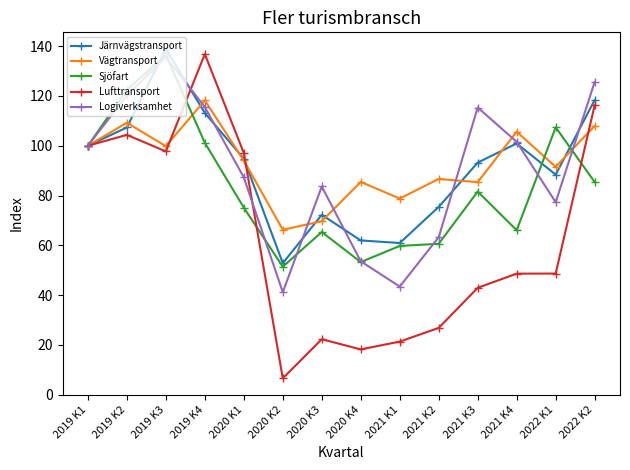

What position from the left is 2020 K2?

6